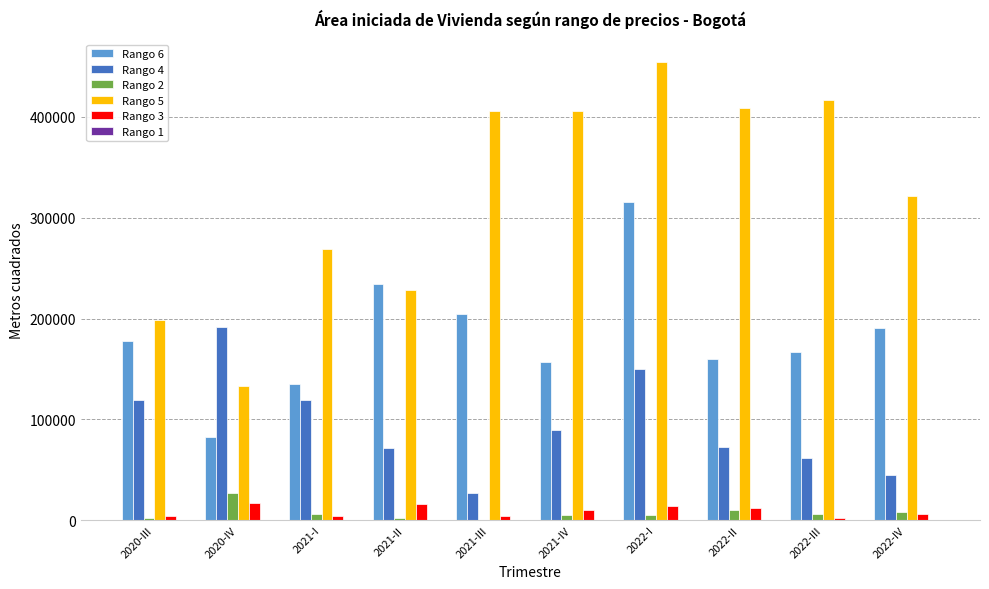

Which series changed the most between 2022-II and 2022-IV?

Rango 5